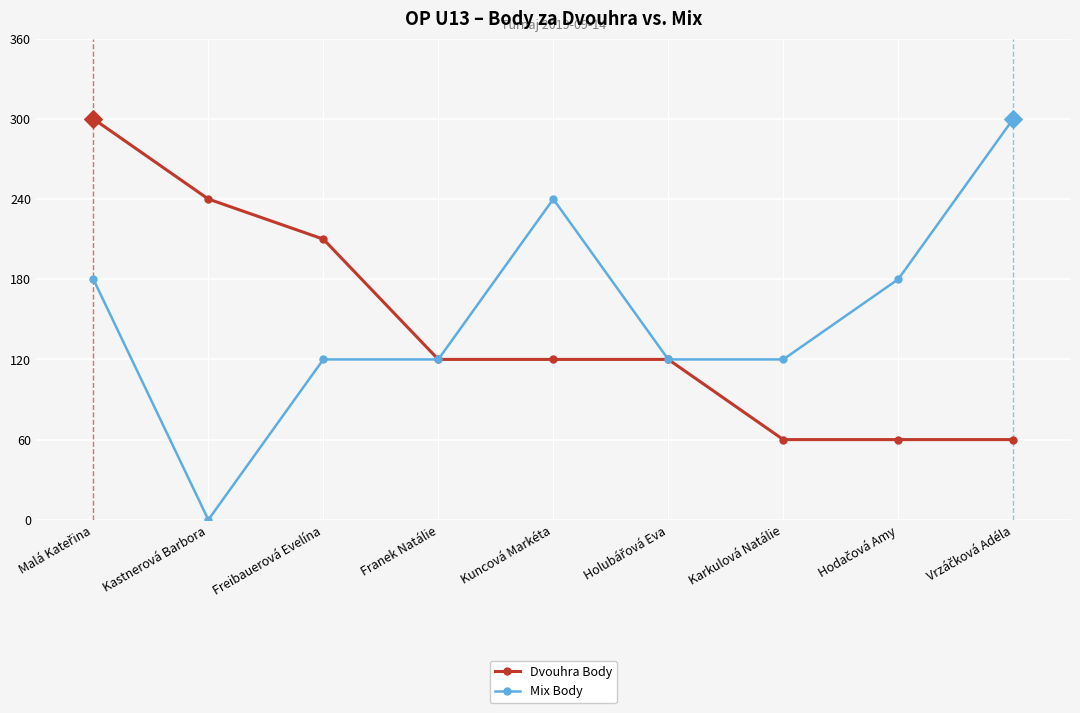

What is the total value across all series at Kuncová Markéta?

360